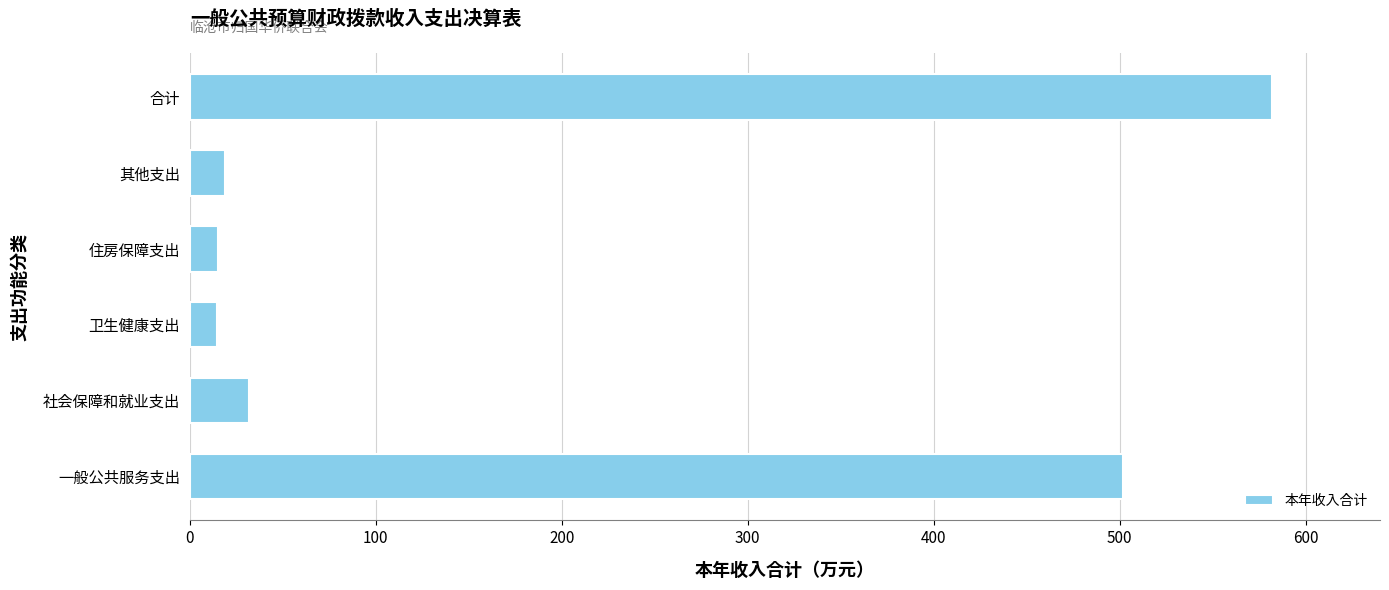

What is the average value?

193.9